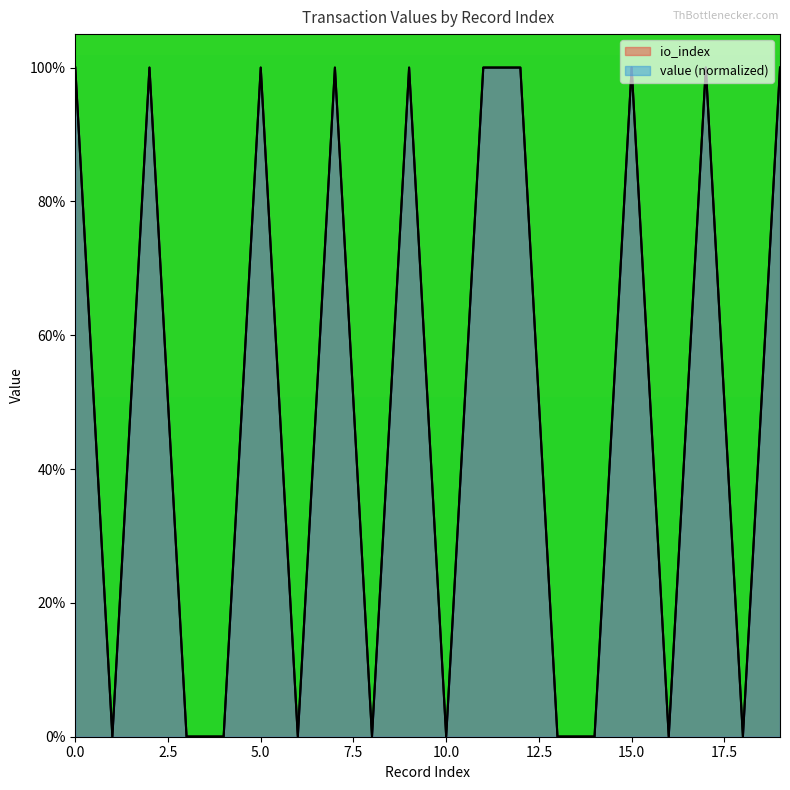

List the labels in order of io_index value, largest first.

0, 2, 5, 7, 9, 11, 12, 15, 17, 19, 1, 3, 4, 6, 8, 10, 13, 14, 16, 18